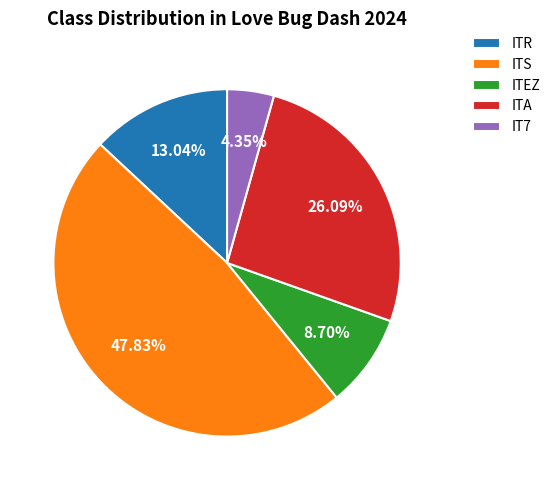

To the nearest percent, what is the difference between the largest and smallest slice percentages?

43%